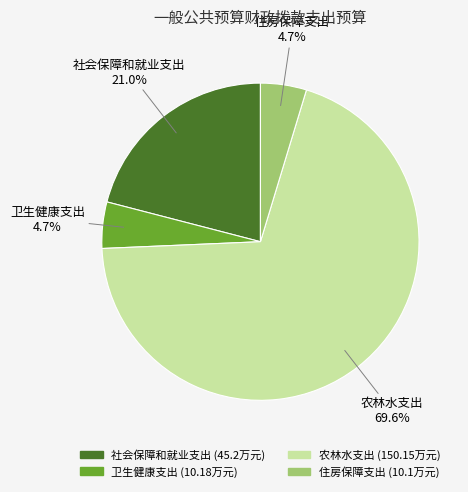

What percentage do 农林水支出 and 社会保障和就业支出 together represent?

90.6%